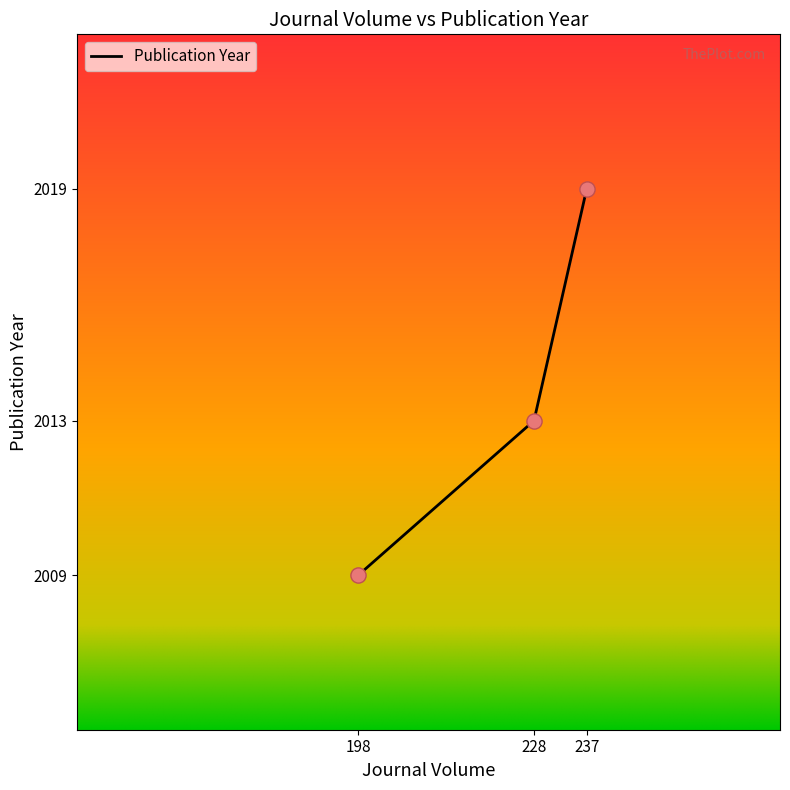

Between 237 and 228, which is larger?

237